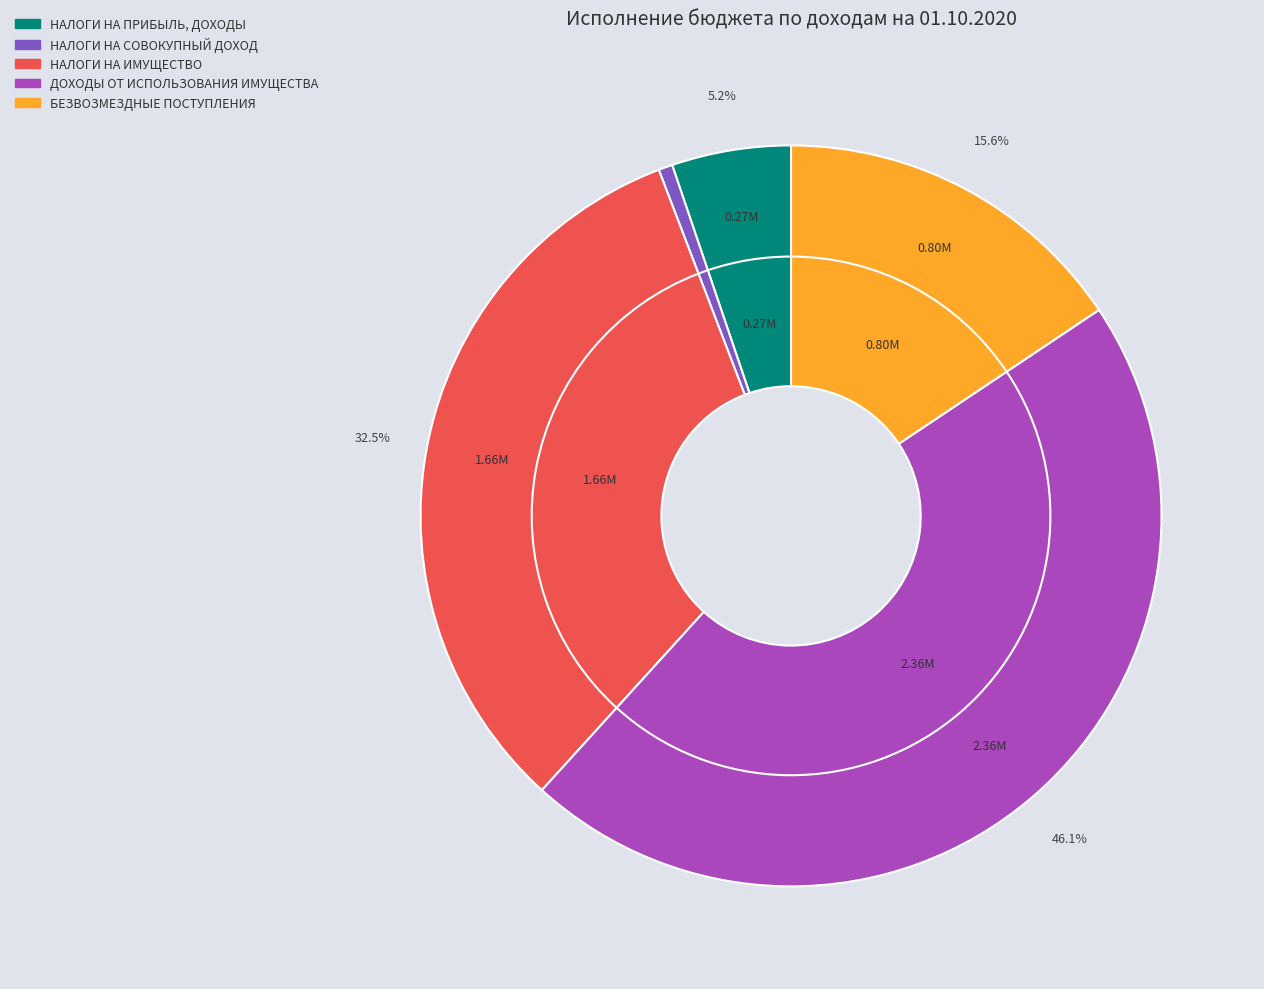

What is the smallest slice in the pie chart?

НАЛОГИ НА СОВОКУПНЫЙ ДОХОД